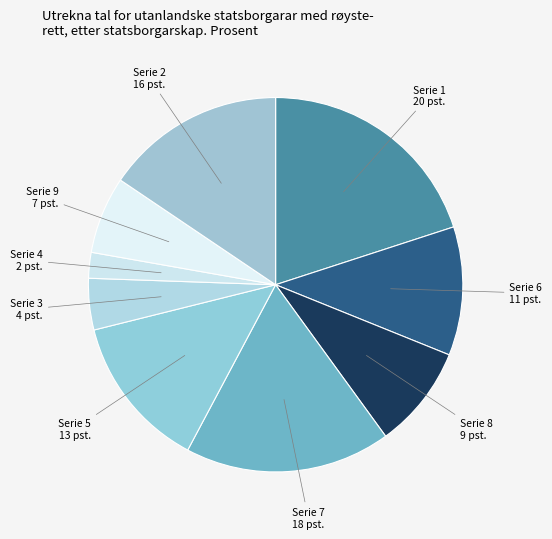

Approximately how many times larger is the value at Serie 6 compared to Serie 7?

0.6